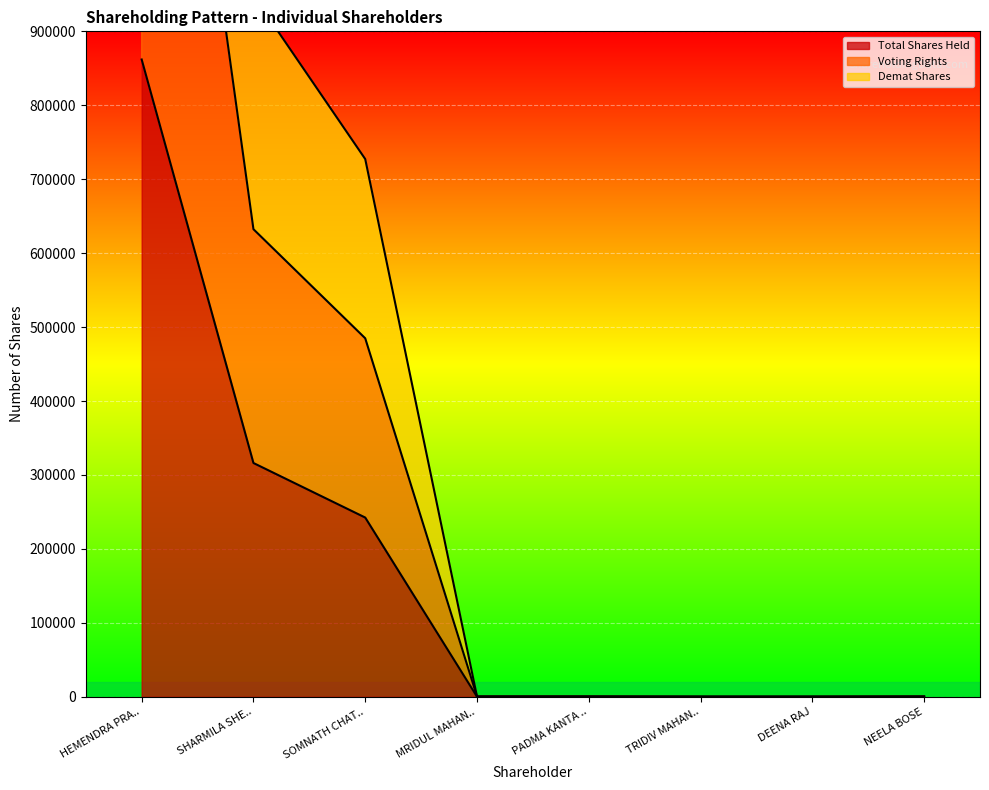

What is the highest value of the Total Shares Held series?

861918